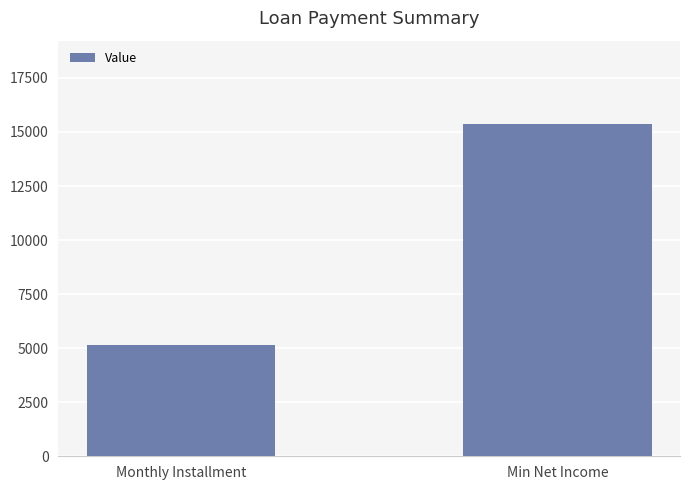

Read the value at Min Net Income.

15379.3